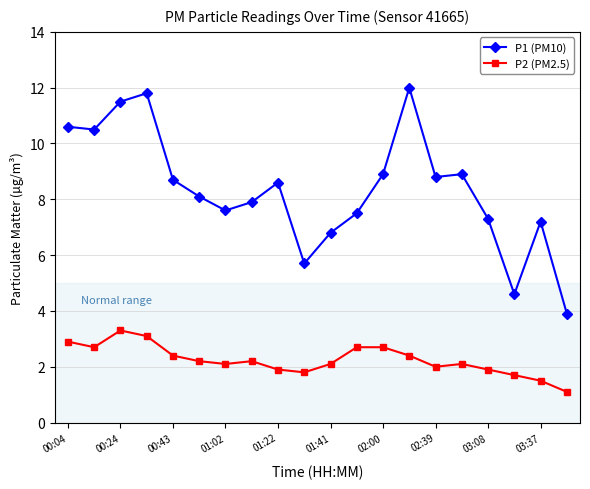

What is the difference between the second highest and second lowest values in the P2 (PM2.5) series?

1.6